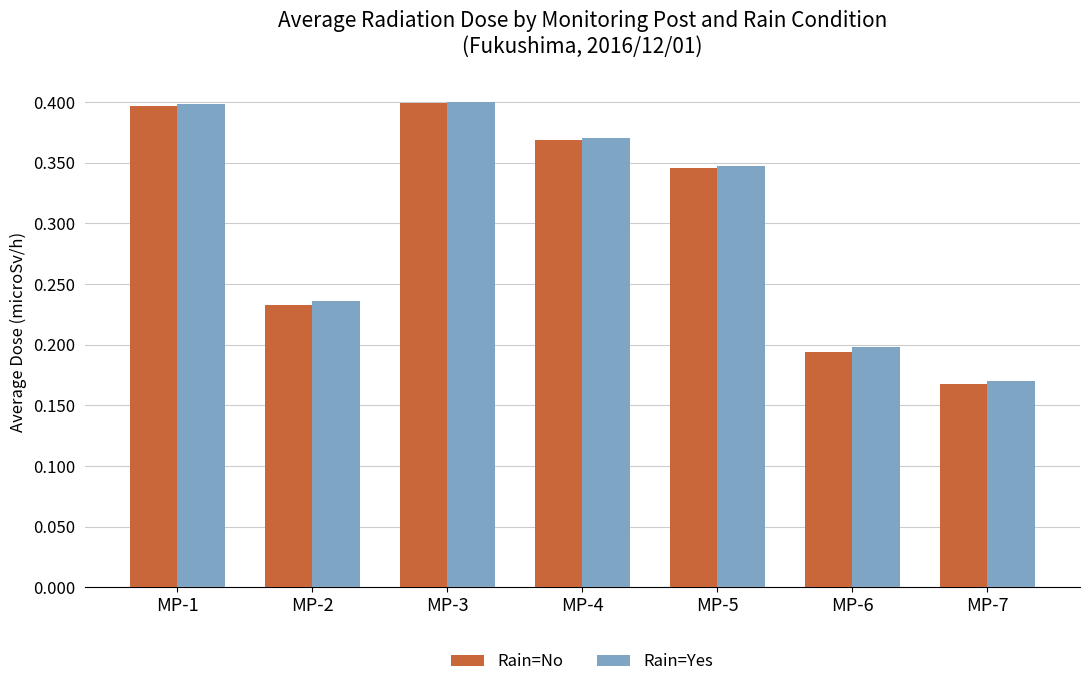

Where is Rain=No nearest to the value 0?

MP-7